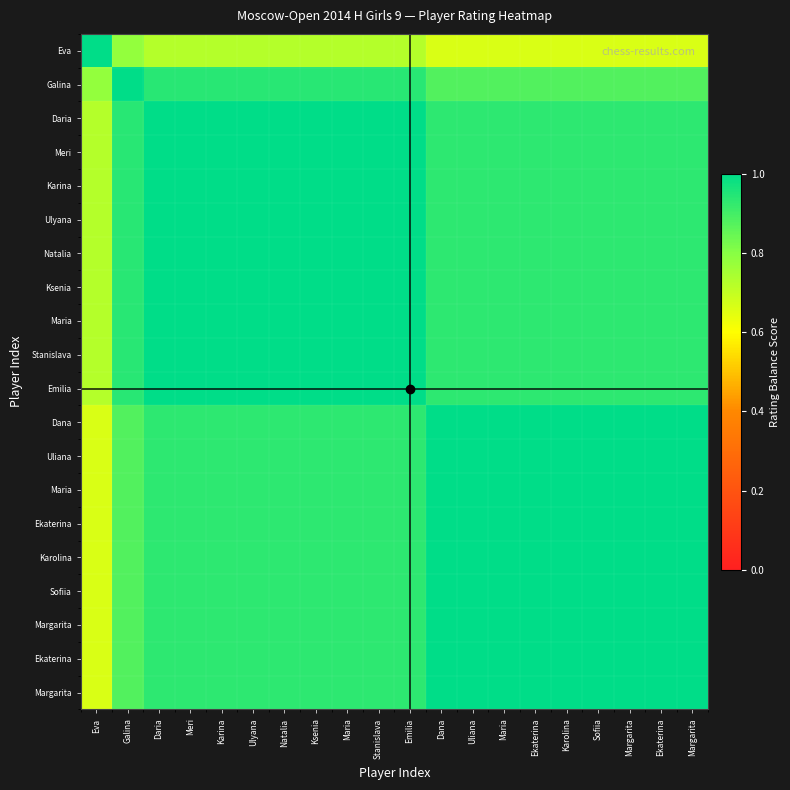

At how many categories does at least one series exceed 0?

20